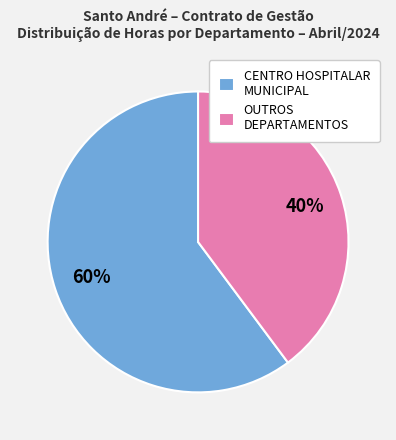

To the nearest percent, what percentage of the pie is OUTROS DEPARTAMENTOS?

40%